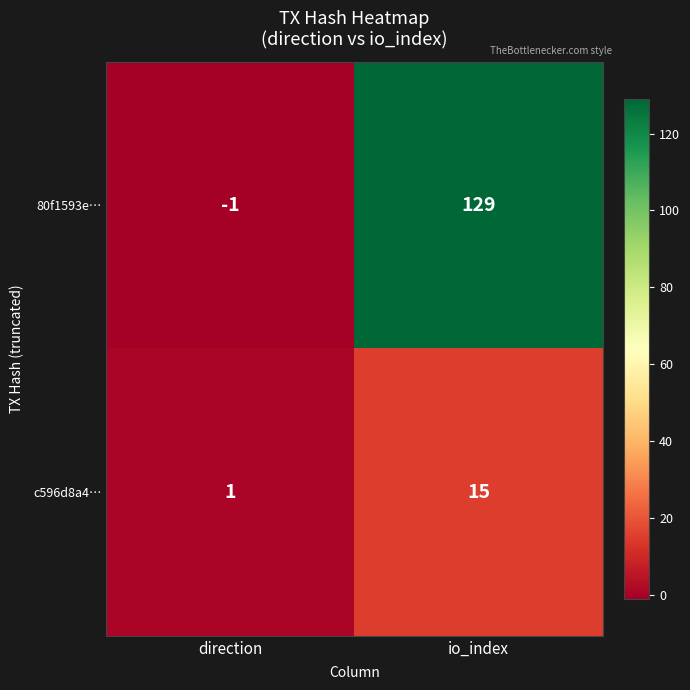

What is the difference between the 80f1593e… values at io_index and direction?

130